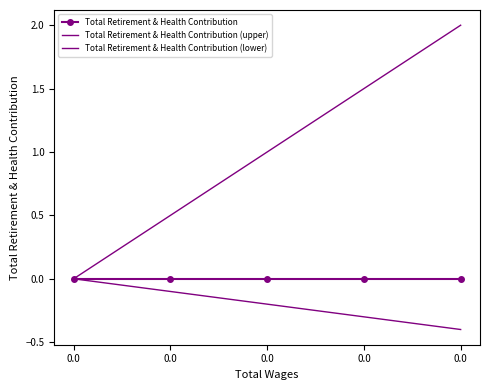

What is the lowest value of the Total Retirement & Health Contribution (lower) series?

-0.4